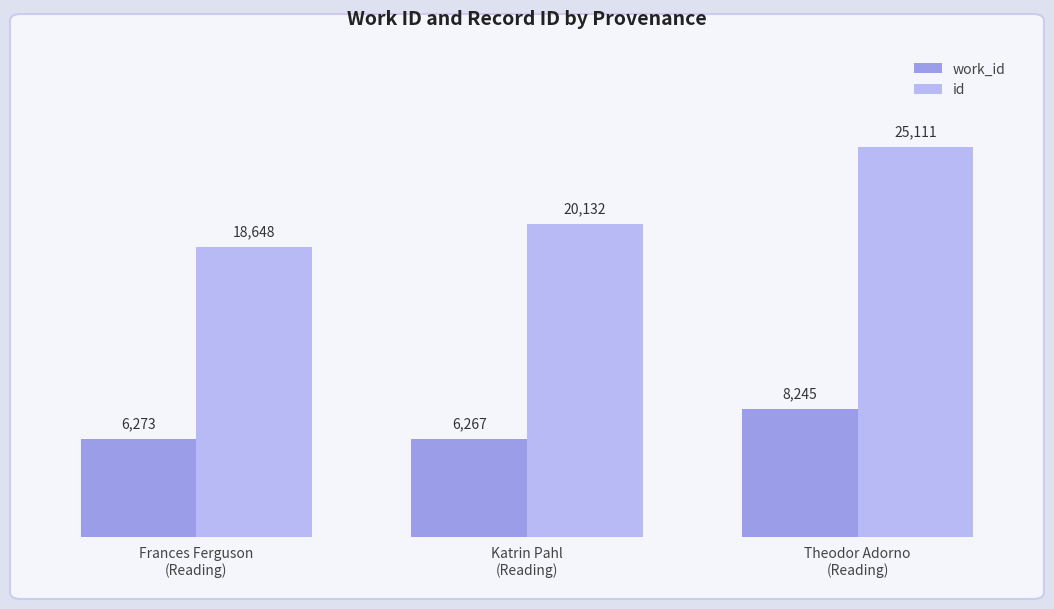

Which series has the largest range (max minus min)?

id